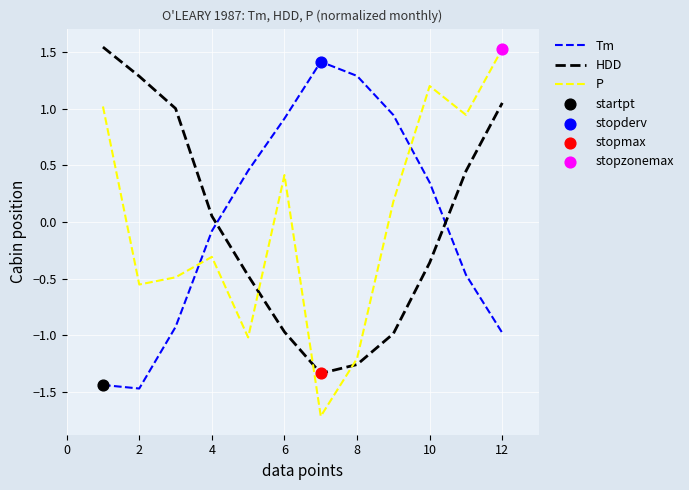

At how many categories does at least one series exceed -1?

12